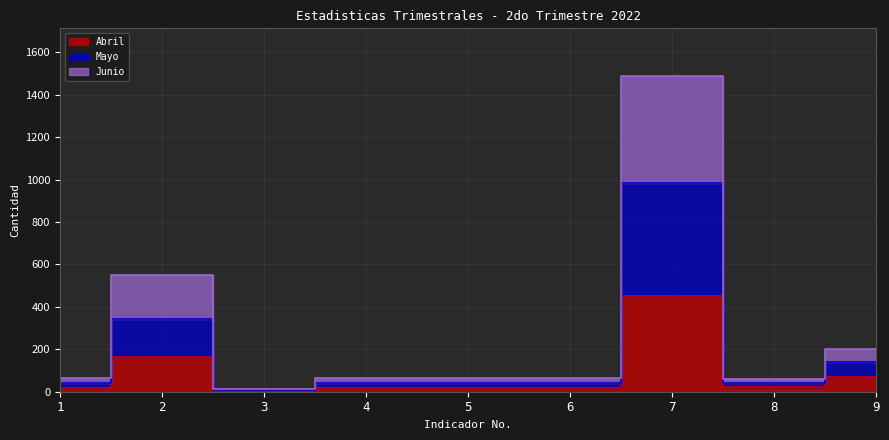

Which series has the largest total across all categories?

Junio